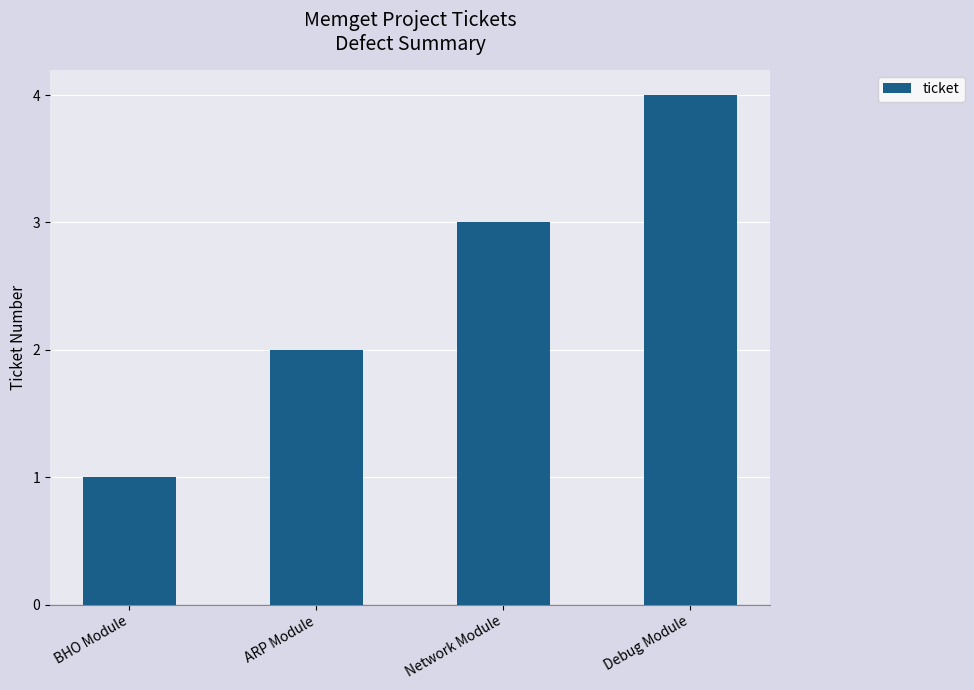

What is the value of the 2nd bar from the left?

2